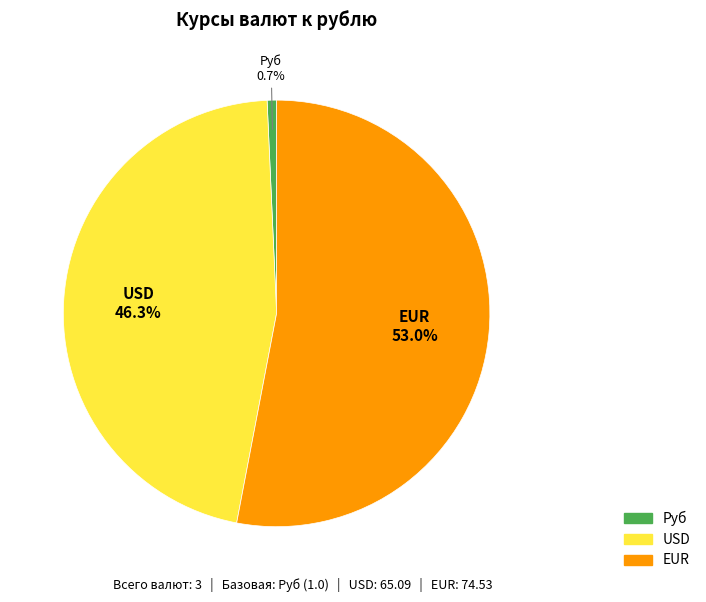

Is there a majority slice in this chart?

Yes